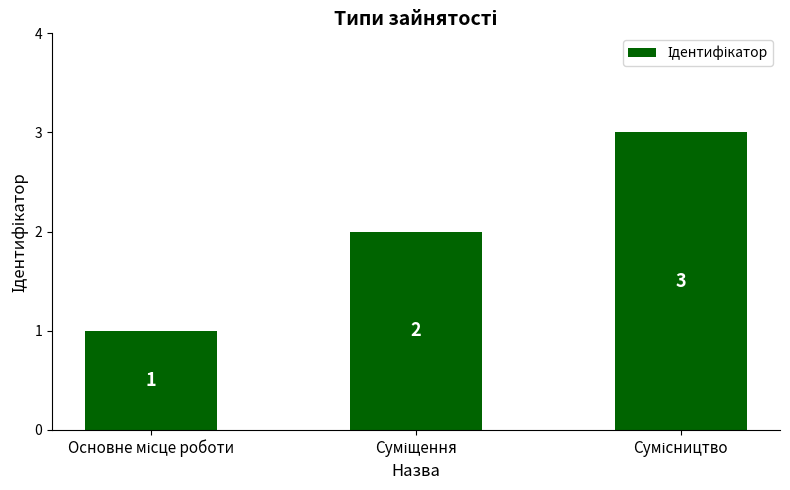

Reading left to right, extract all data points from this chart.

1	2	3